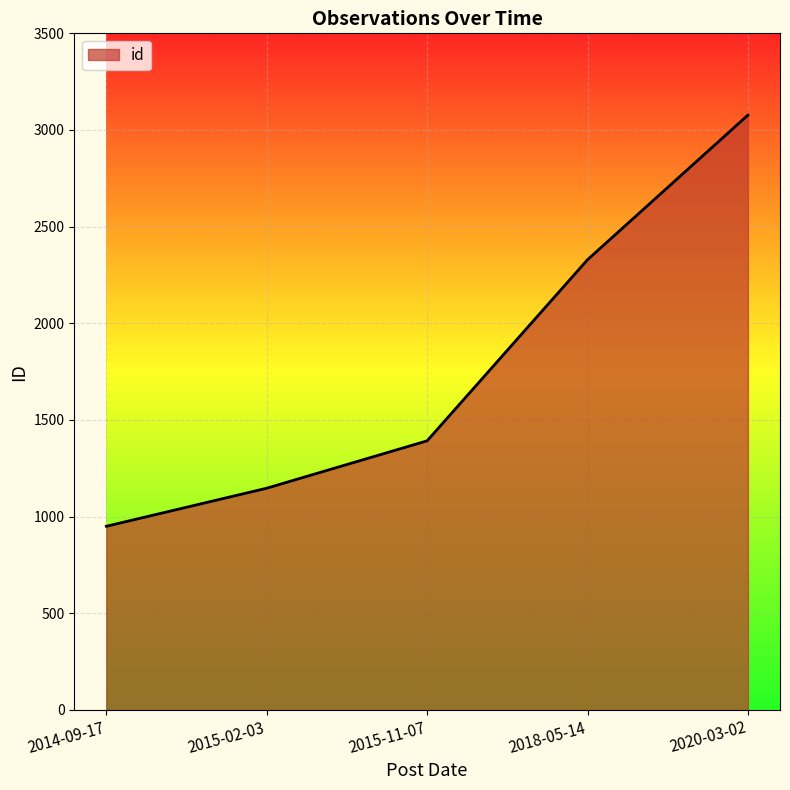

Rank the categories by value from lowest to highest.

2014-09-17, 2015-02-03, 2015-11-07, 2018-05-14, 2020-03-02